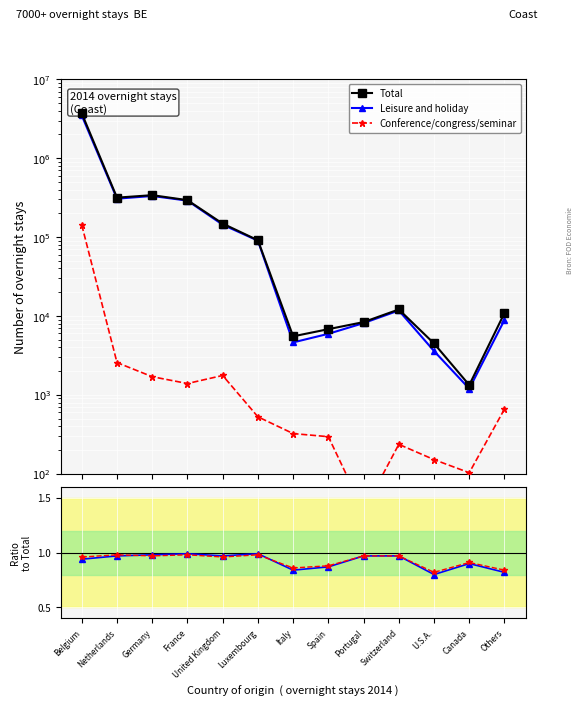

True or false: Conference/Total ratio has more than 2 points higher than both neighbors.

True